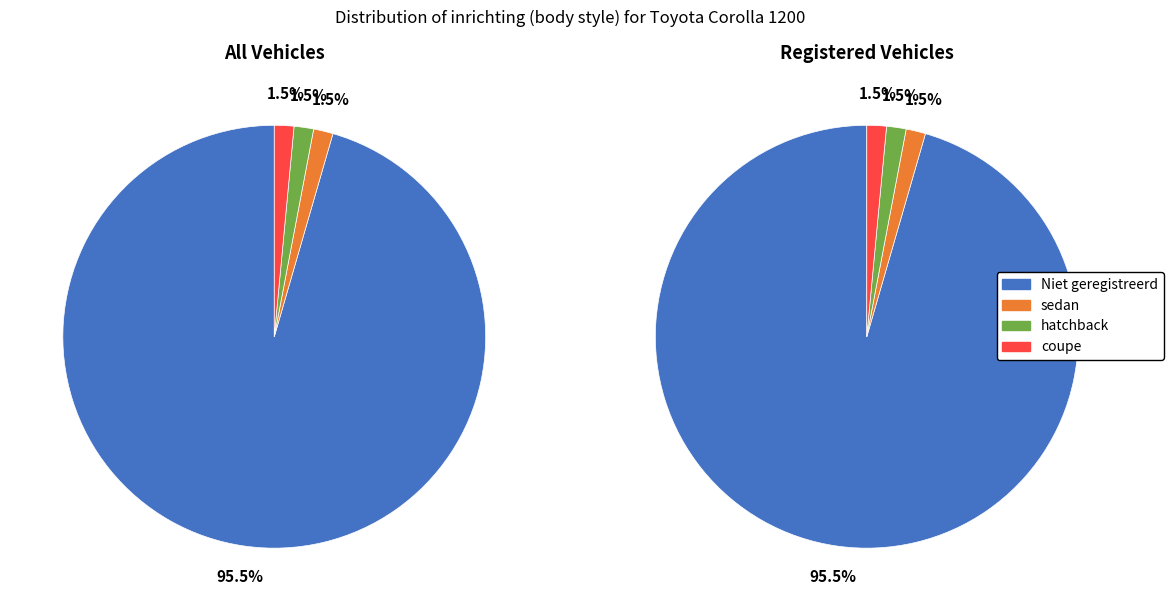

Which category accounts for the majority?

Niet geregistreerd